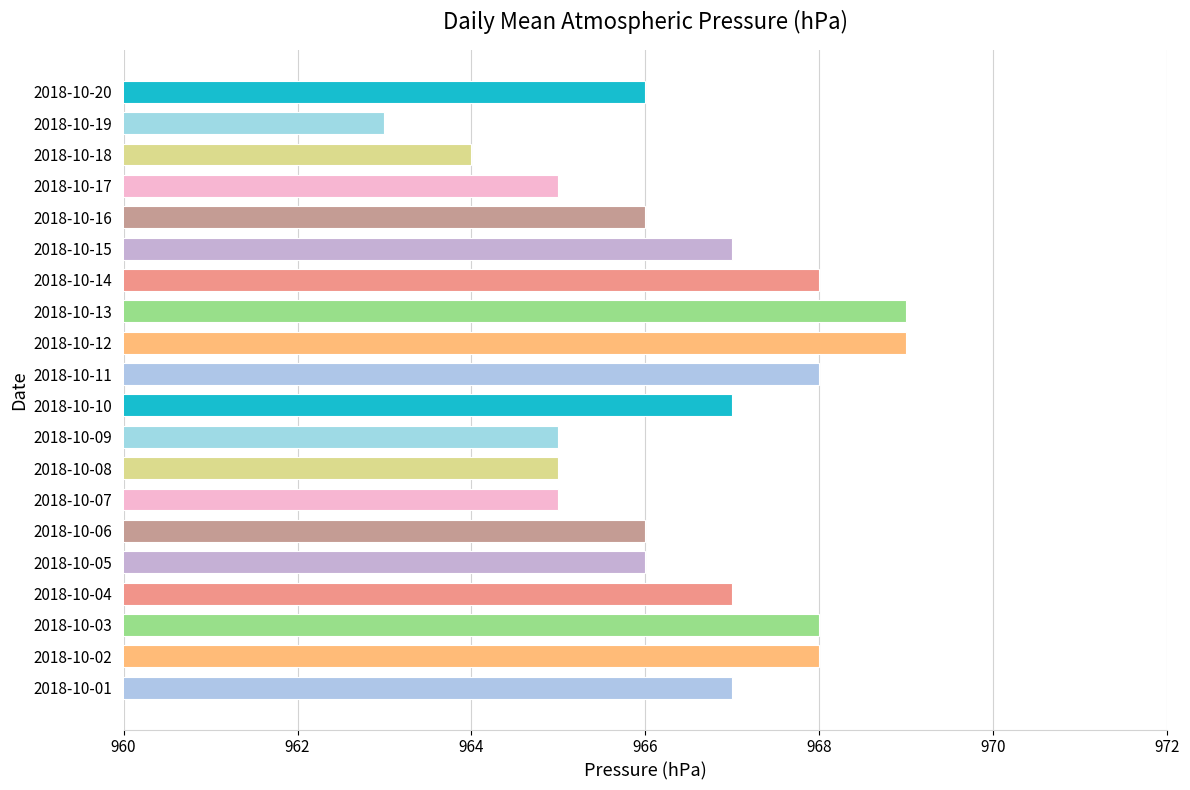

Which has a higher value, 2018-10-10 or 2018-10-03?

2018-10-03